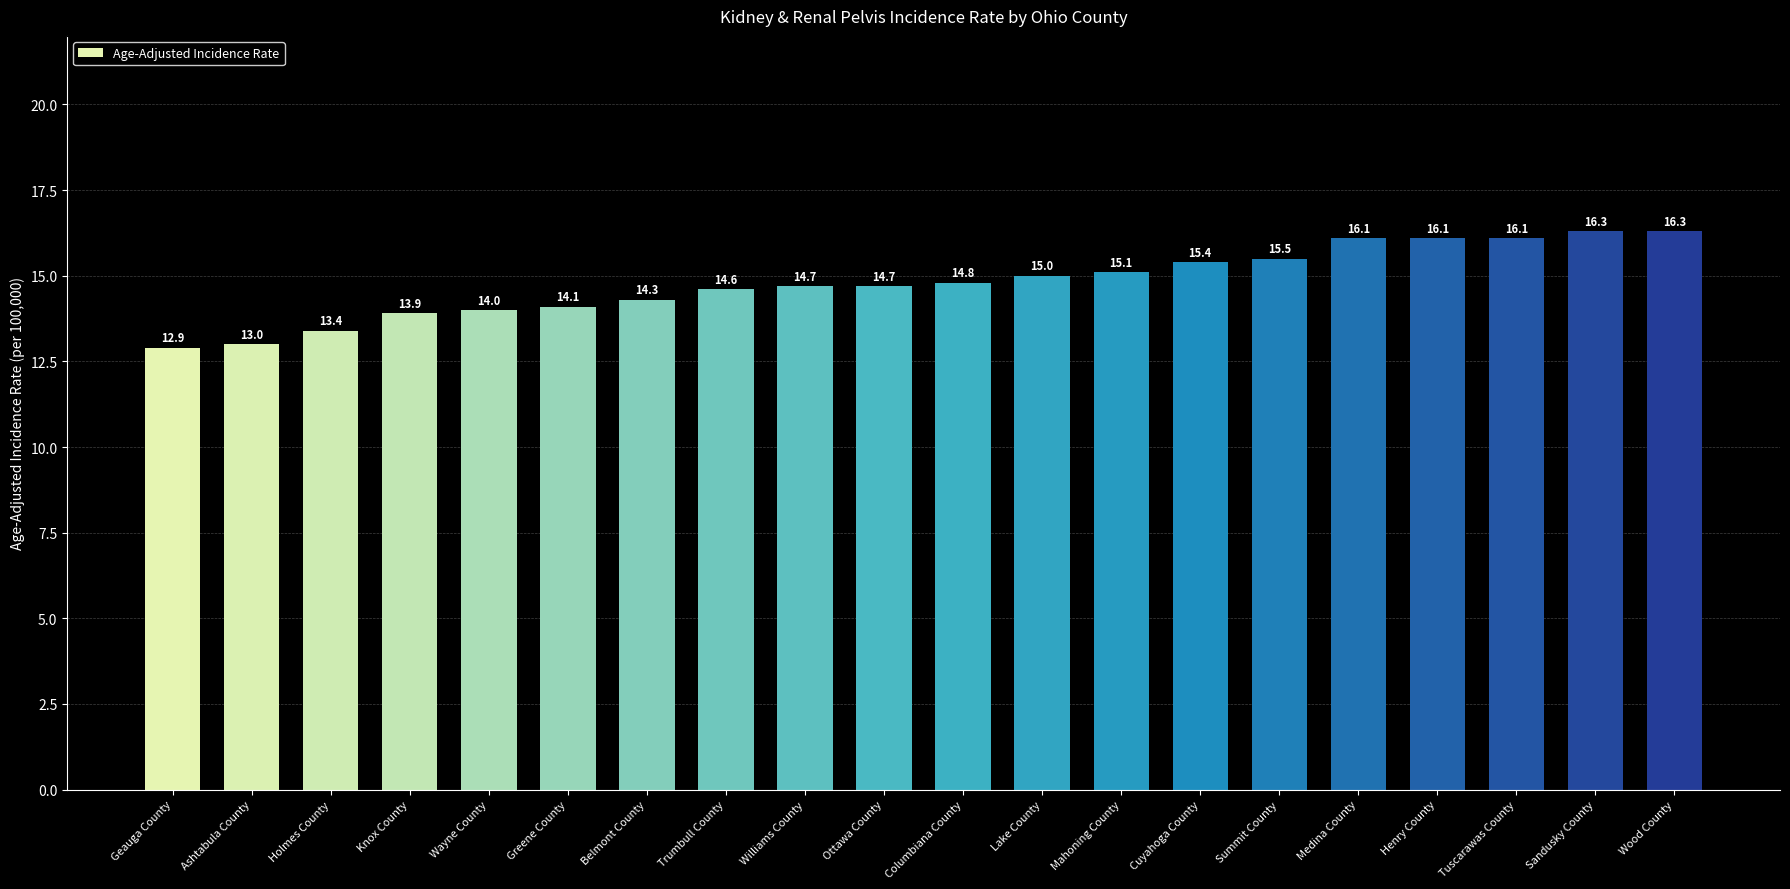

What is the label of the 3rd bar from the left?

Holmes County